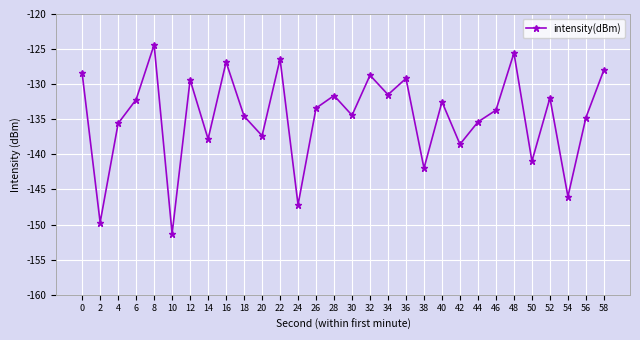

What is the average value?

-134.6